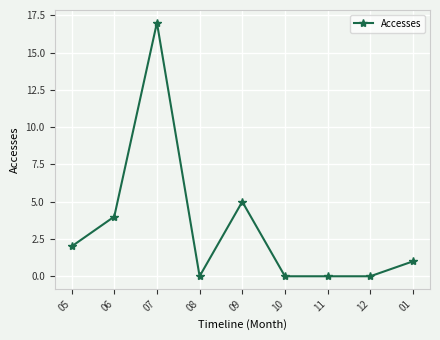

Count the number of data series in this chart.

1